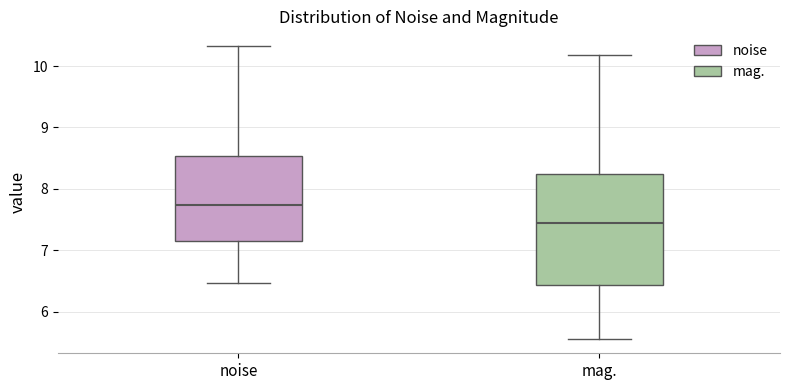

Which box's median line is the highest?

noise